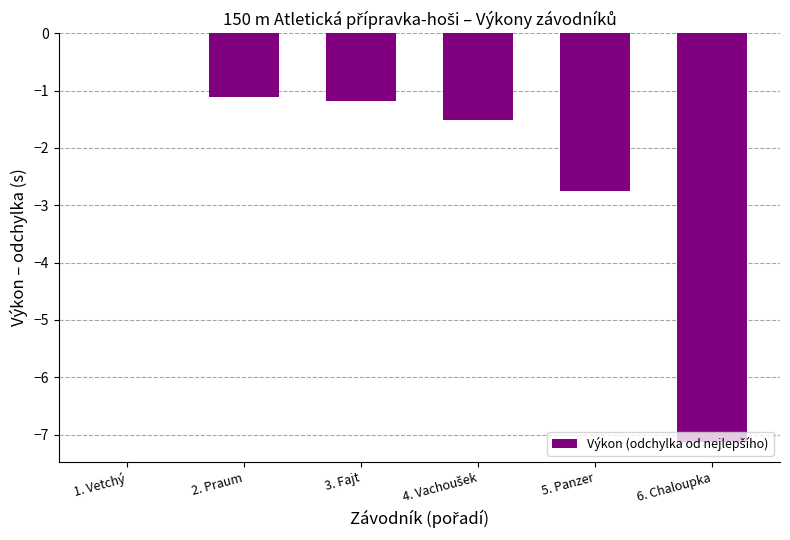

What is the change in value from 2. Praum to 5. Panzer?

-1.6